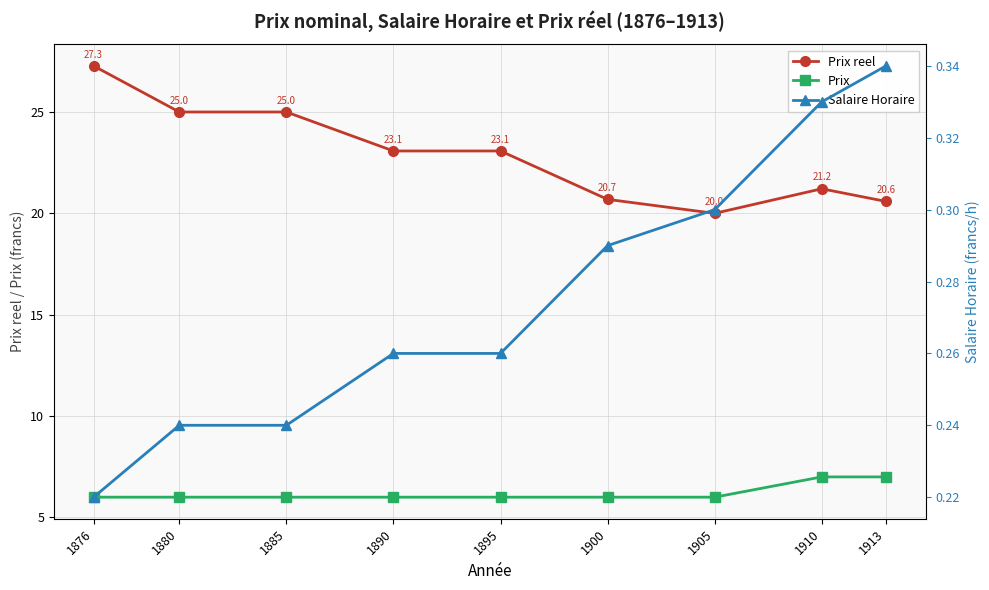

At which category is the sum across all series the highest?

1876